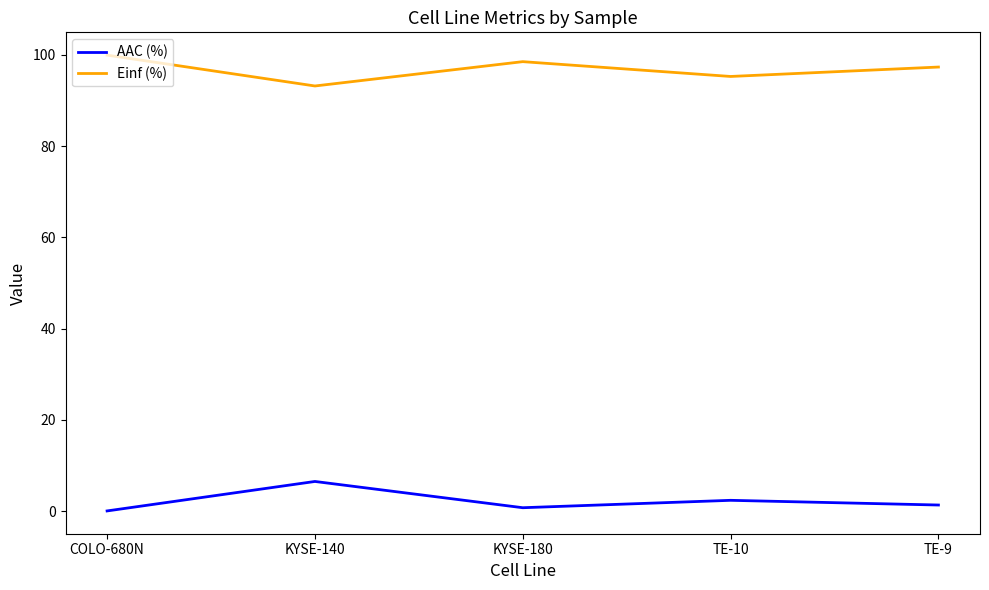

True or false: Einf (%) and AAC (%) cross at least once.

False